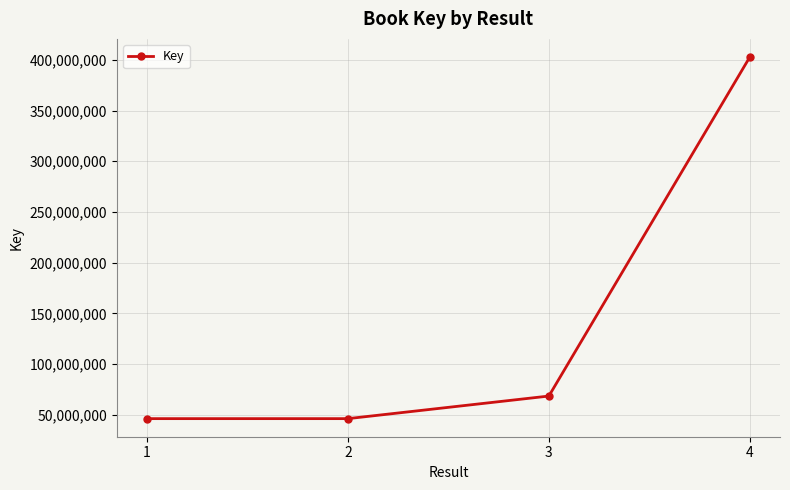

The value at 2 is 46194978. True or false?

True